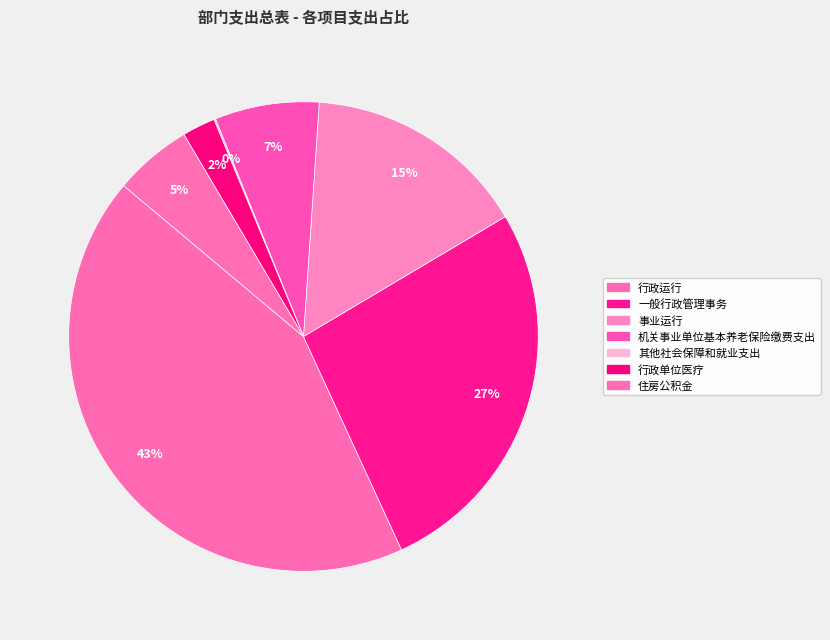

Rank the categories by value from highest to lowest.

行政运行, 一般行政管理事务, 事业运行, 机关事业单位基本养老保险缴费支出, 住房公积金, 行政单位医疗, 其他社会保障和就业支出